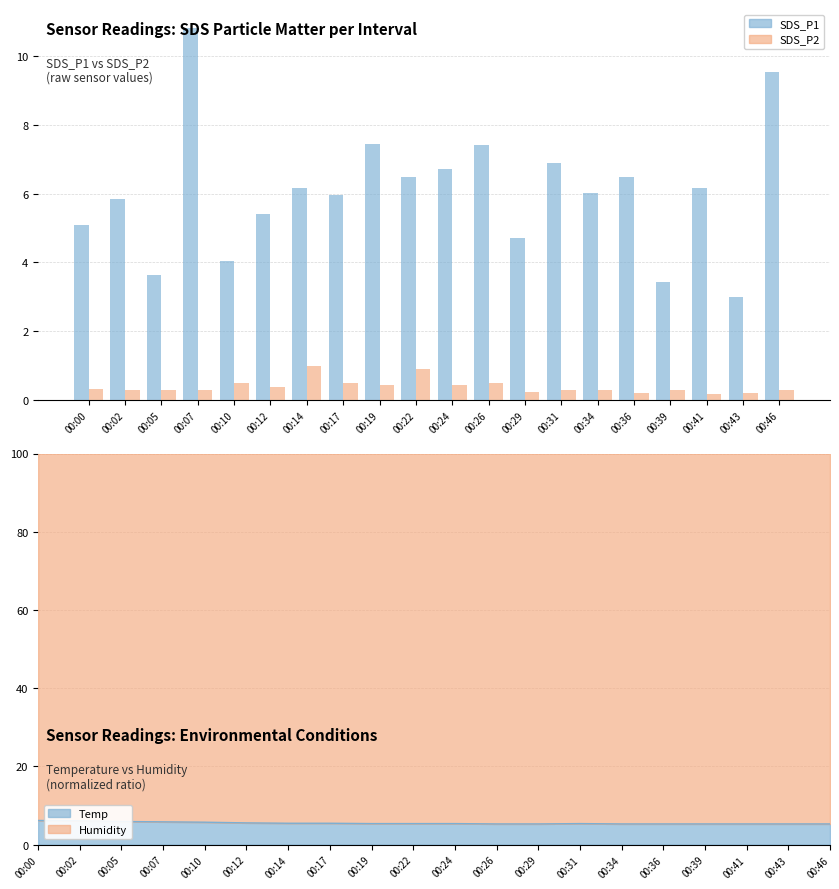

Which series has the largest total across all categories?

SDS_P1